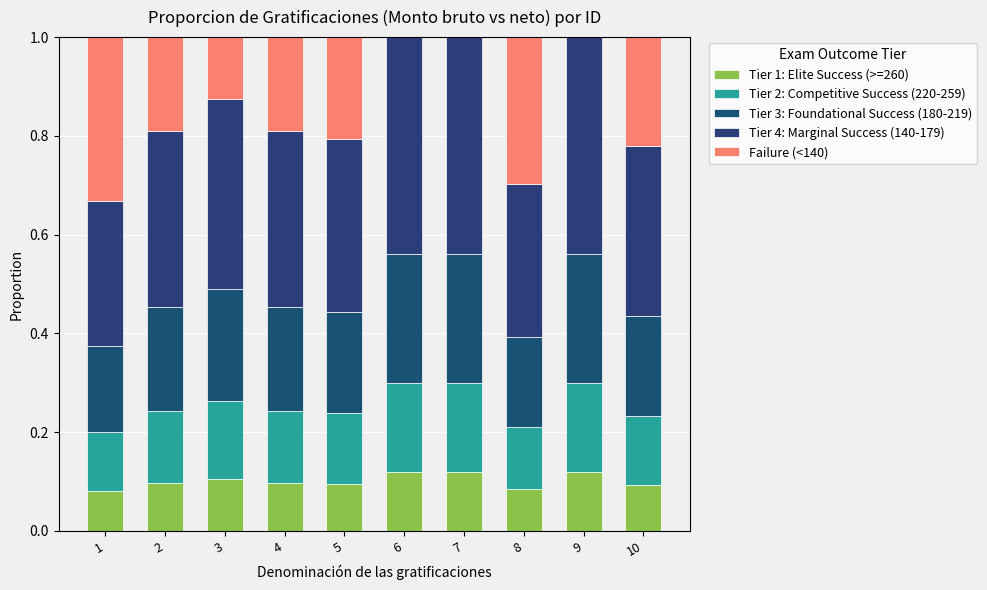

How many Tier 4: Marginal Success (140-179) values are between 0 and 1?

10